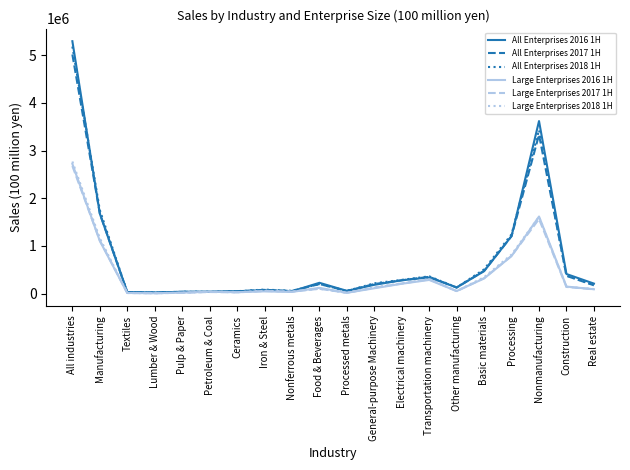

True or false: Large Enterprises 2018 1H has a value of 1161218 at Manufacturing.

True